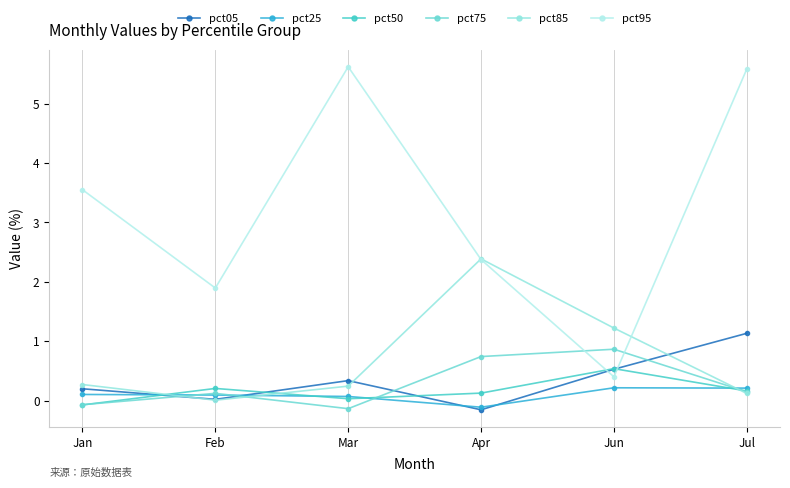

What is the label of the 4th point from the left?

Apr